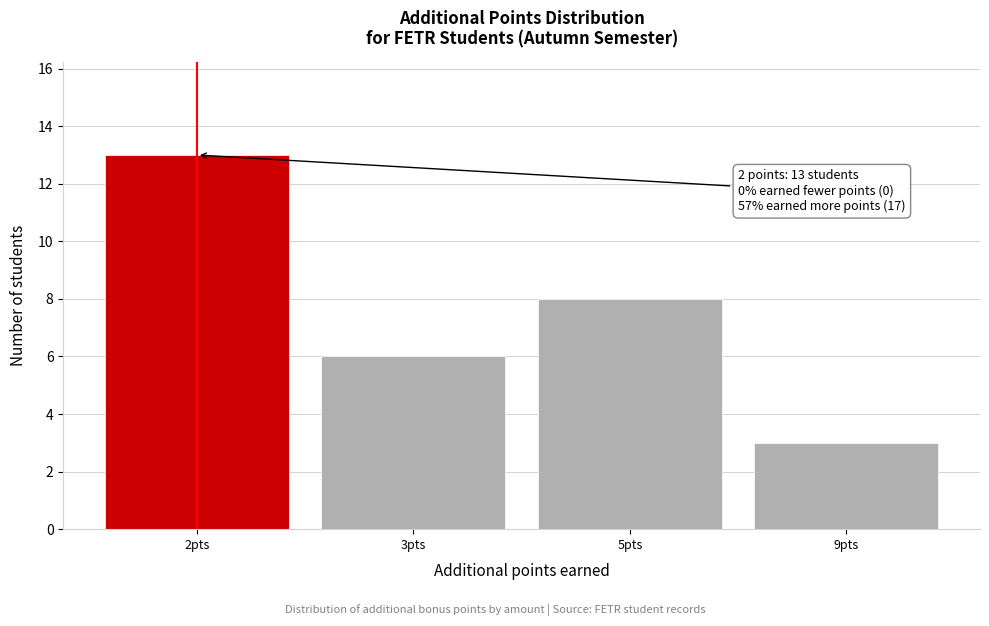

Reading left to right, transcribe all the data shown in this chart.

13	6	8	3